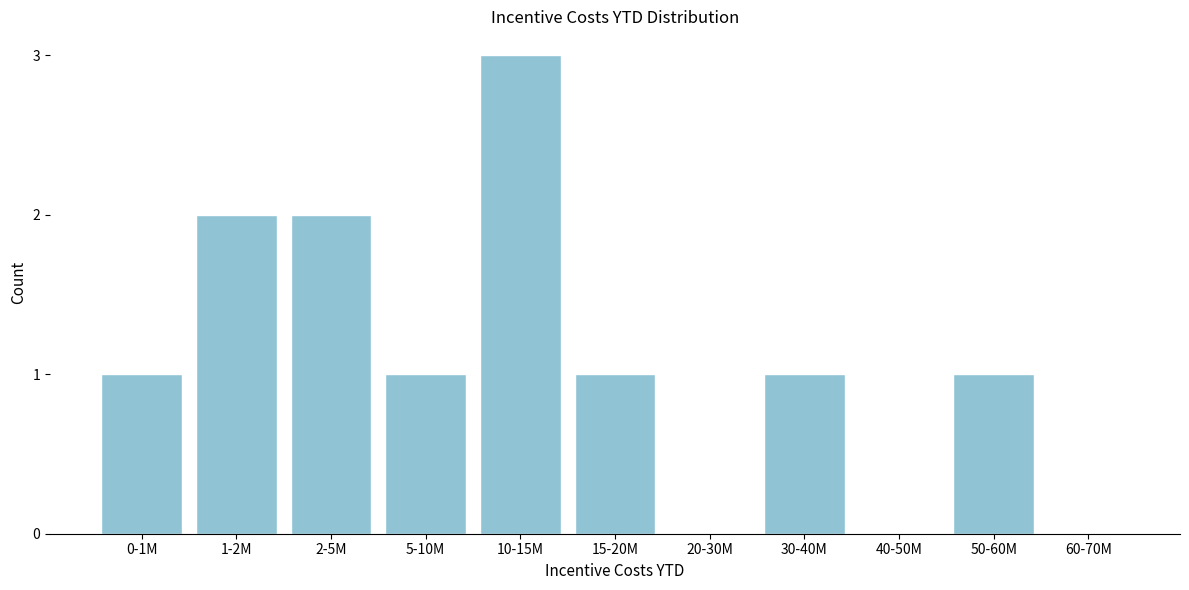

Reading left to right, extract all data points from this chart.

0-1M=1	1-2M=2	2-5M=2	5-10M=1	10-15M=3	15-20M=1	20-30M=0	30-40M=1	40-50M=0	50-60M=1	60-70M=0